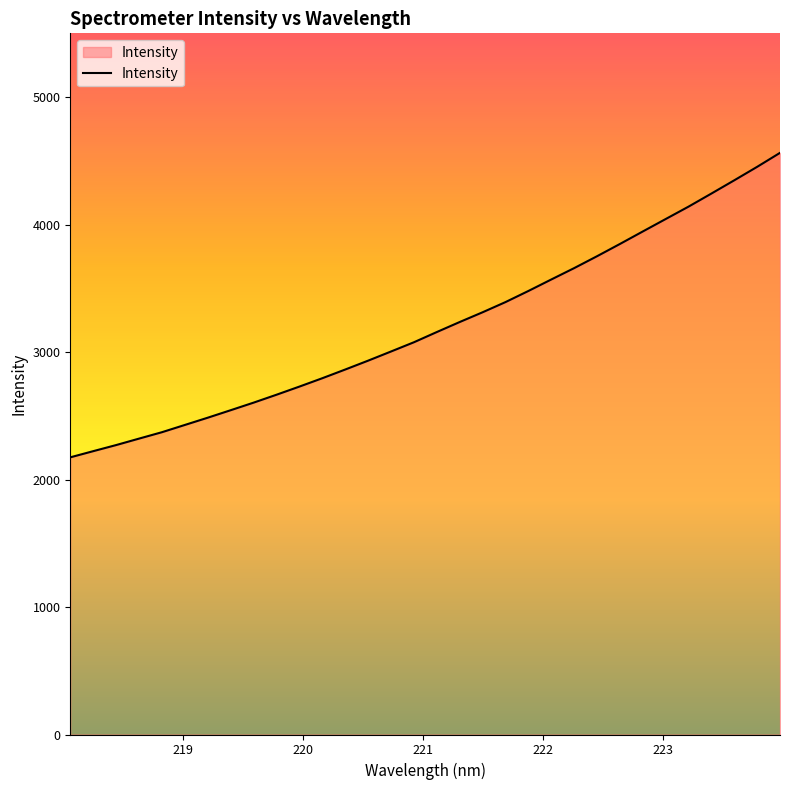

What is the difference between the maximum and minimum values?

2388.4